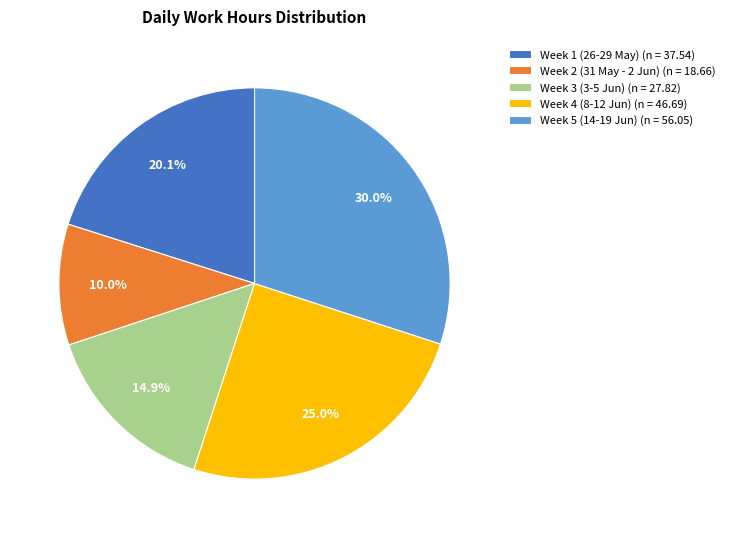

Is Week 4 (8-12 Jun) (n = 46.69) the majority of the pie?

No